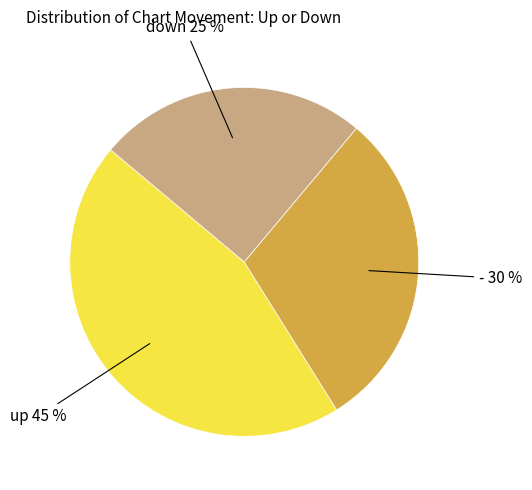

Is there a majority slice in this chart?

No